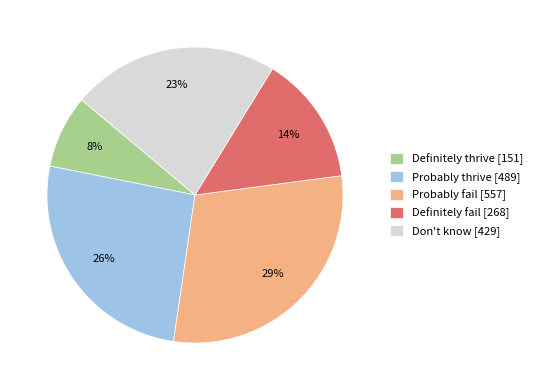

What percentage is the Probably thrive slice, to the nearest percent?

26%